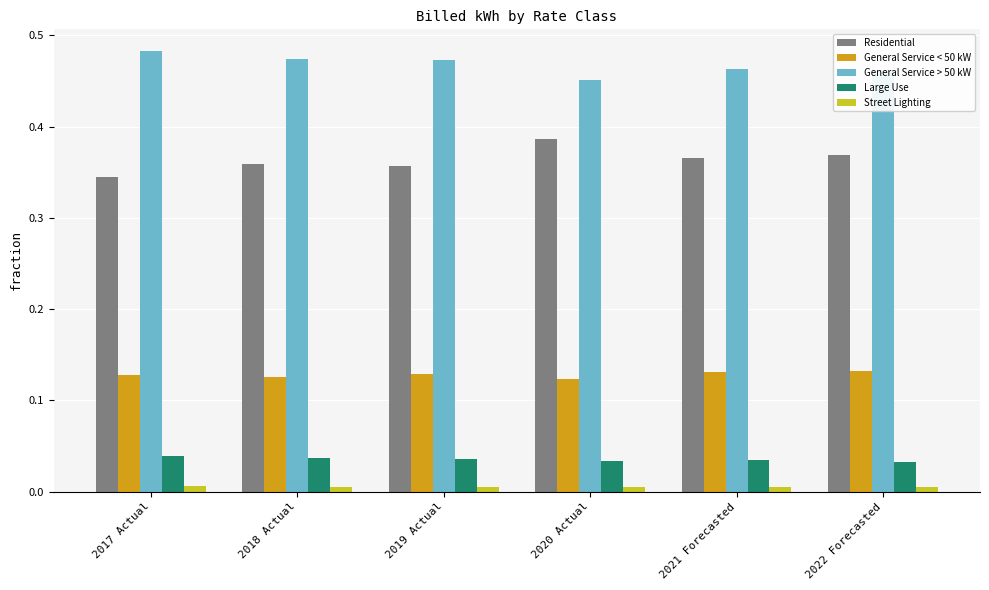

Rank the series by their maximum value, from lowest to highest.

Street Lighting, Large Use, General Service < 50 kW, Residential, General Service > 50 kW